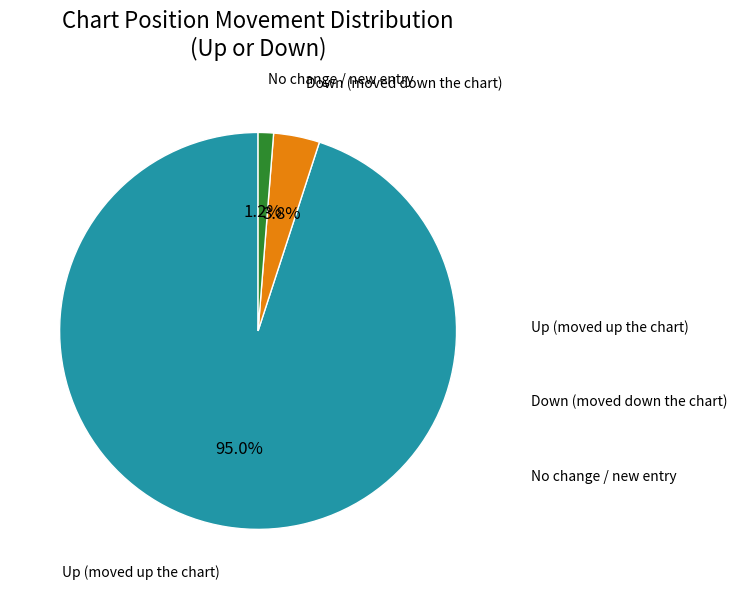

To the nearest percent, what is the average slice percentage?

33%